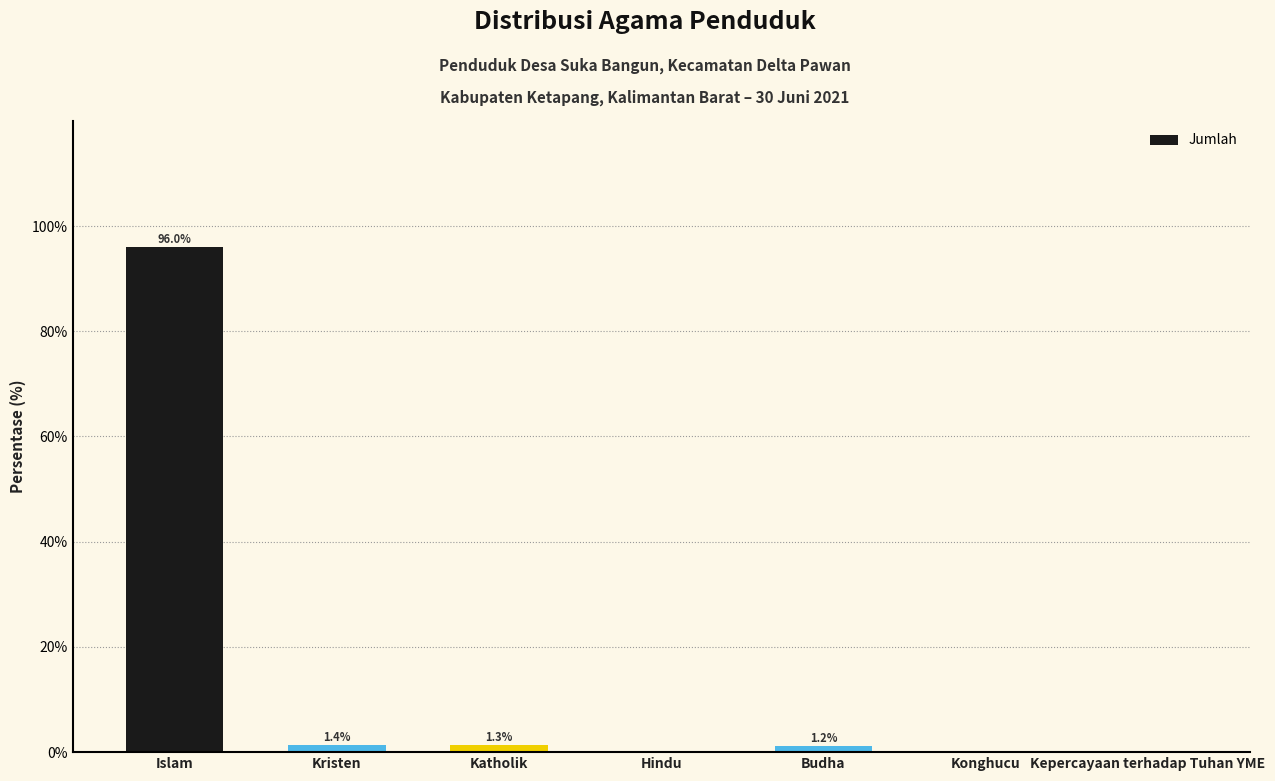

What is the sum of all values?

100.0